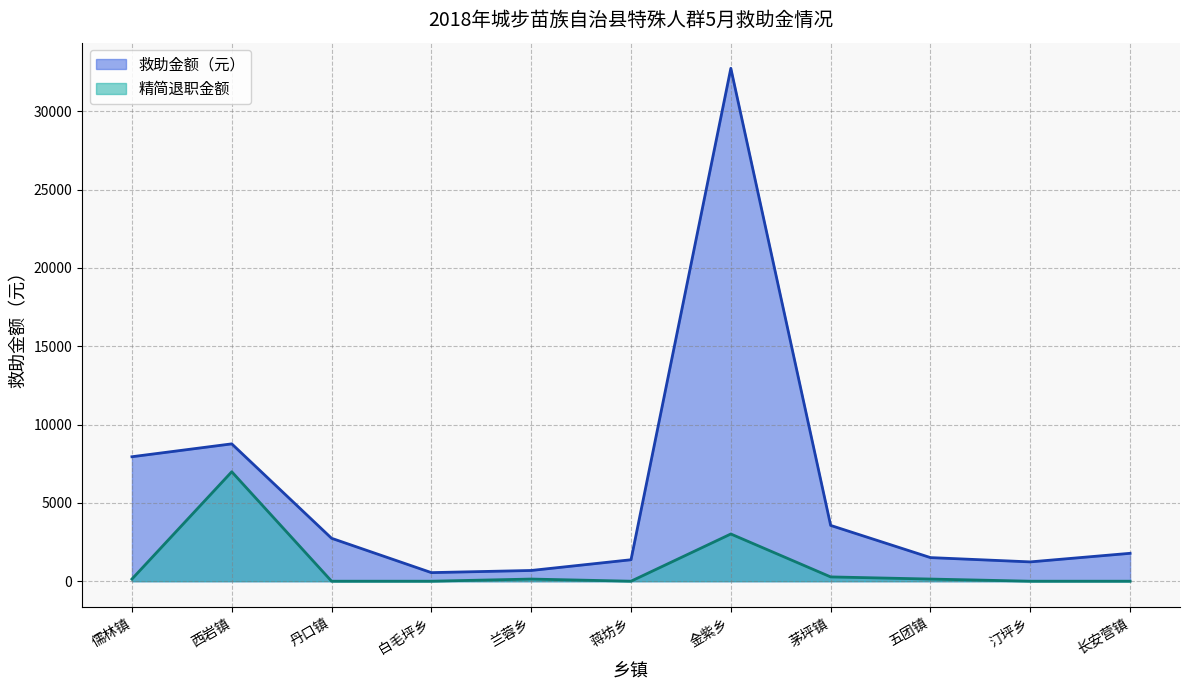

True or false: 精简退职金额 has a value of 137 at 五团镇.

True